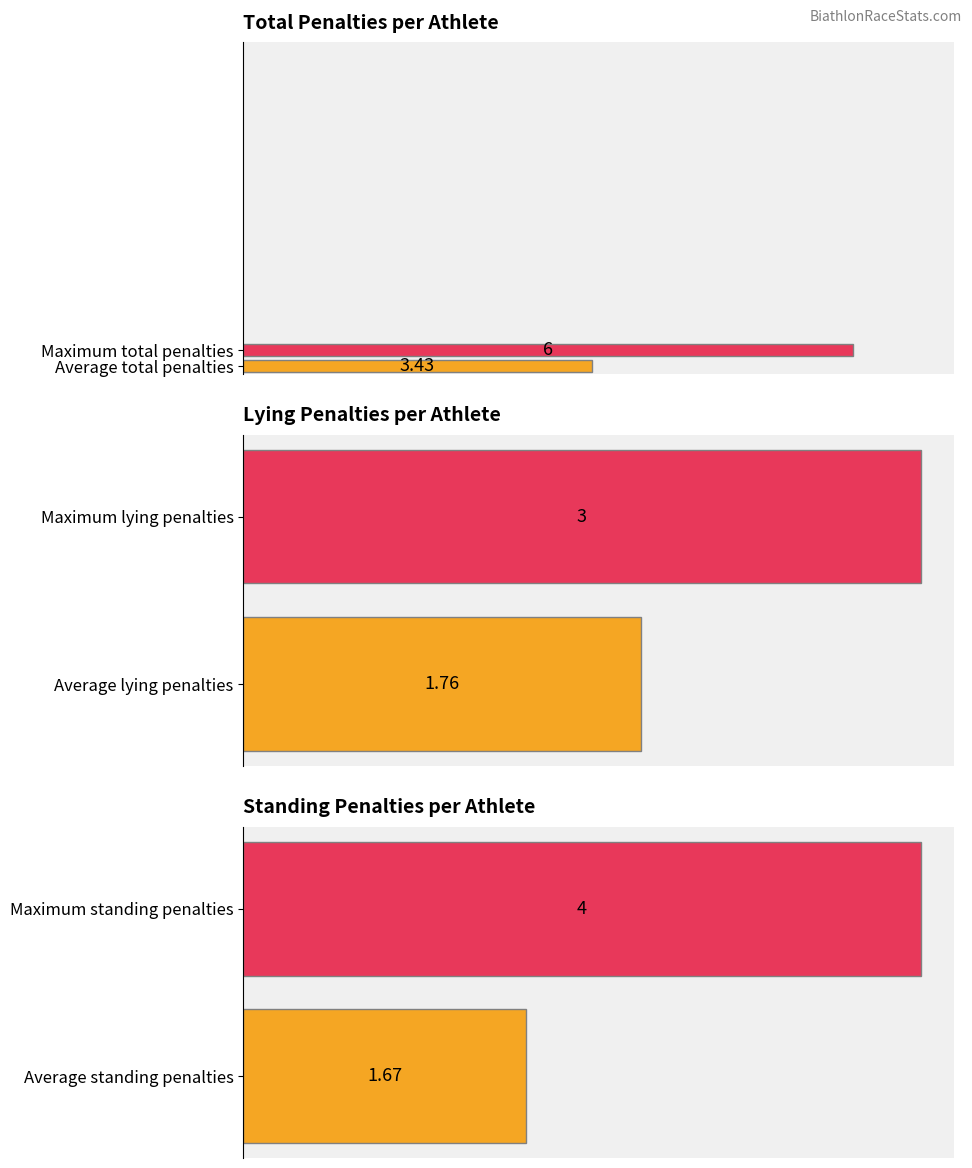

Does the chart contain any negative values?

No